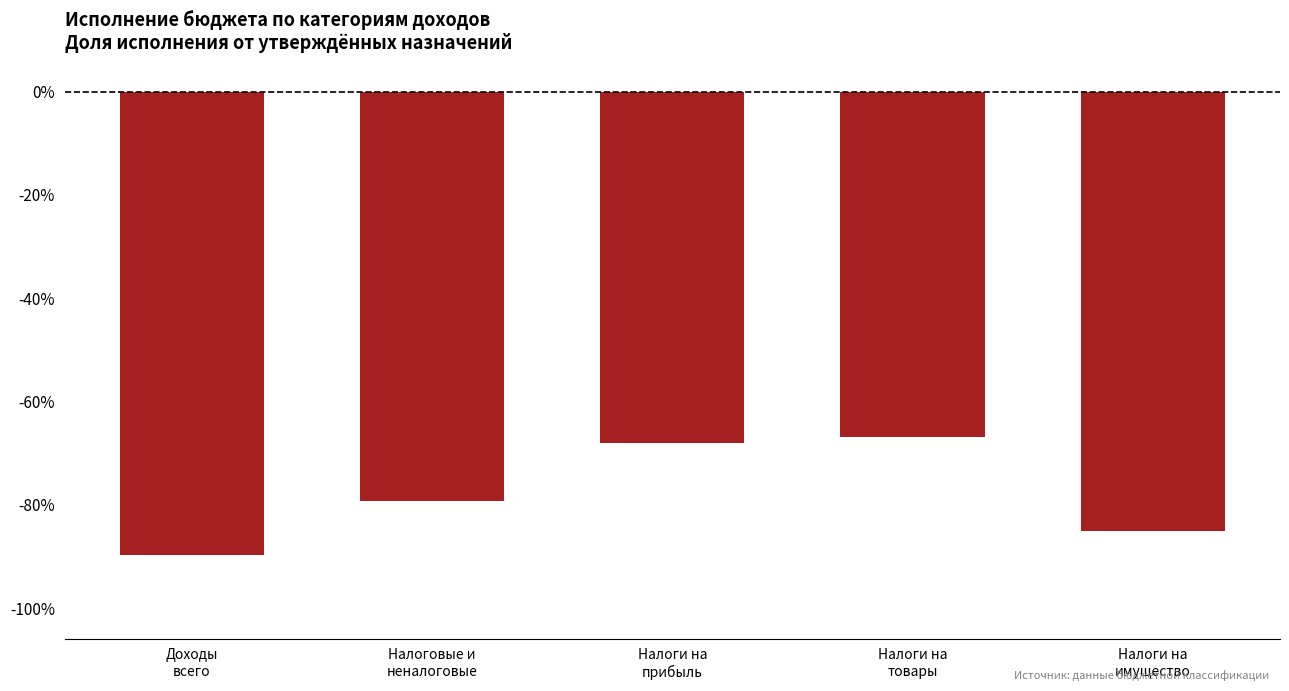

The value at Налоги на
прибыль is -34.5. True or false?

False